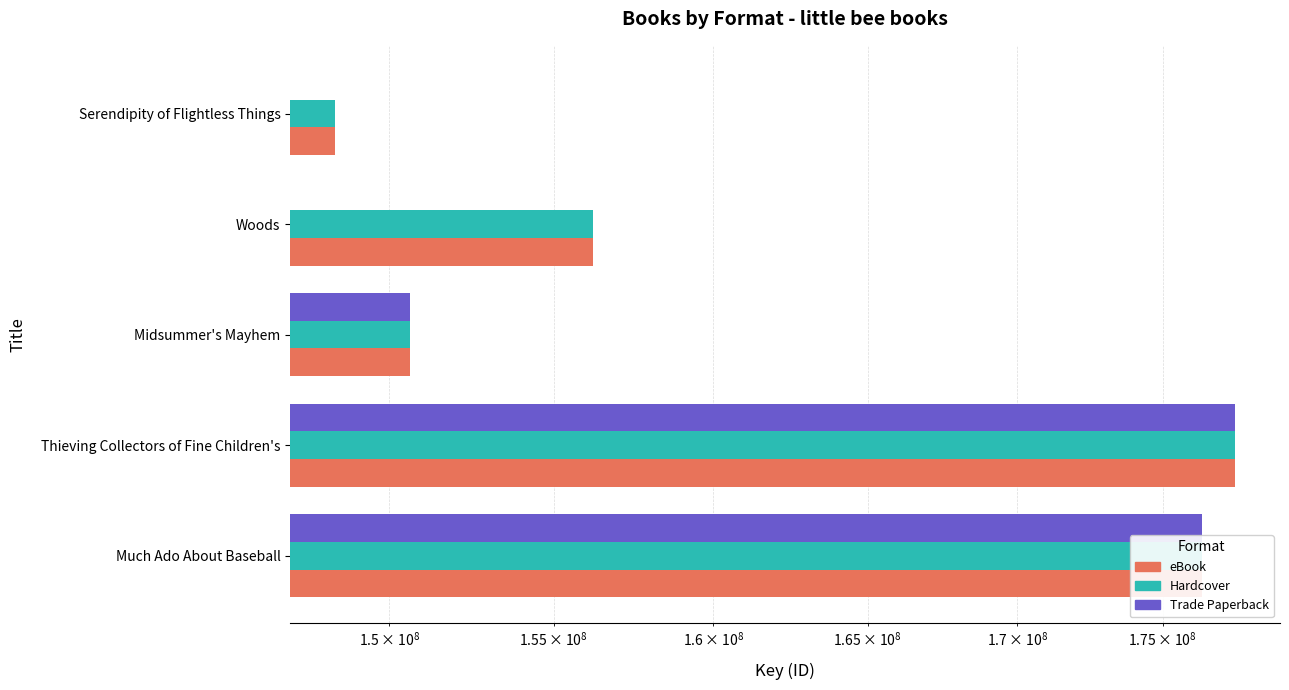

Which series has the widest spread of values?

Trade Paperback